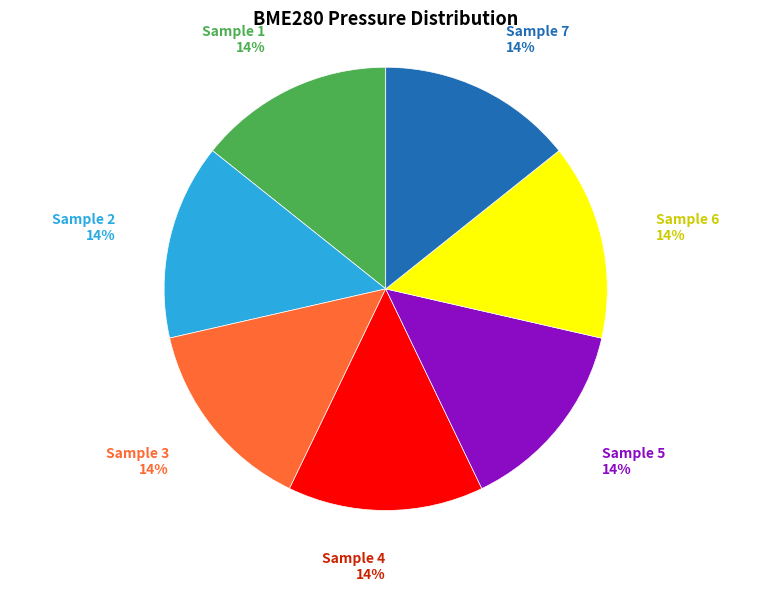

To the nearest percent, what is the average slice percentage?

14%